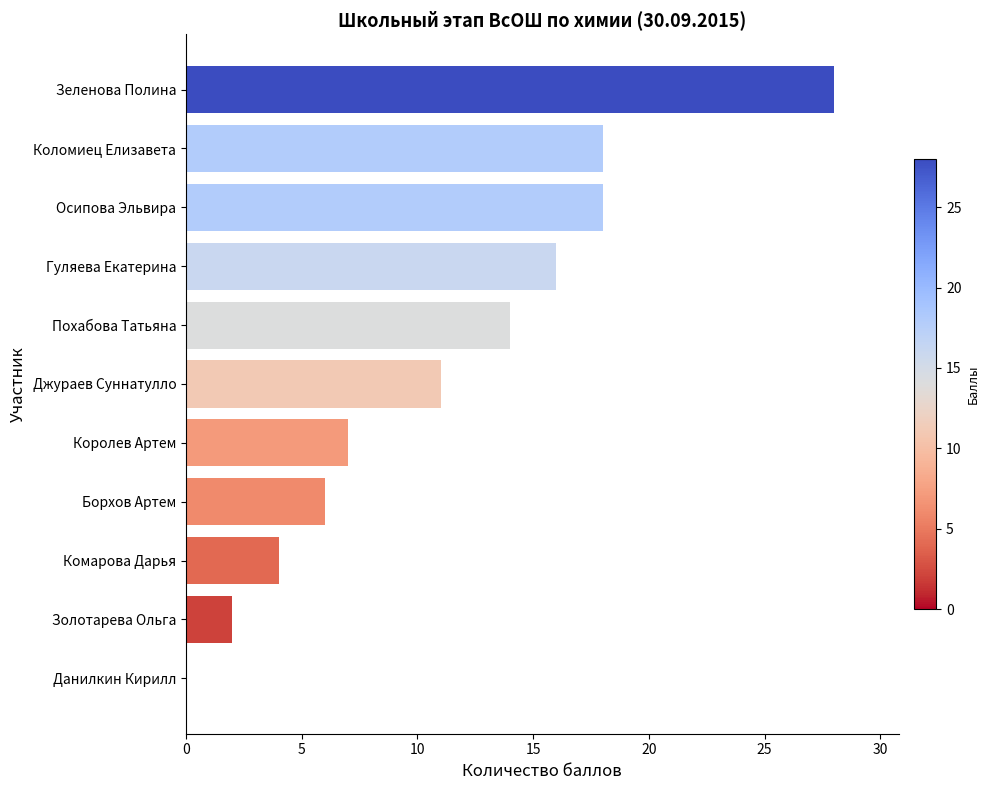

What is the change in value from Зеленова Полина to Борхов Артем?

-22